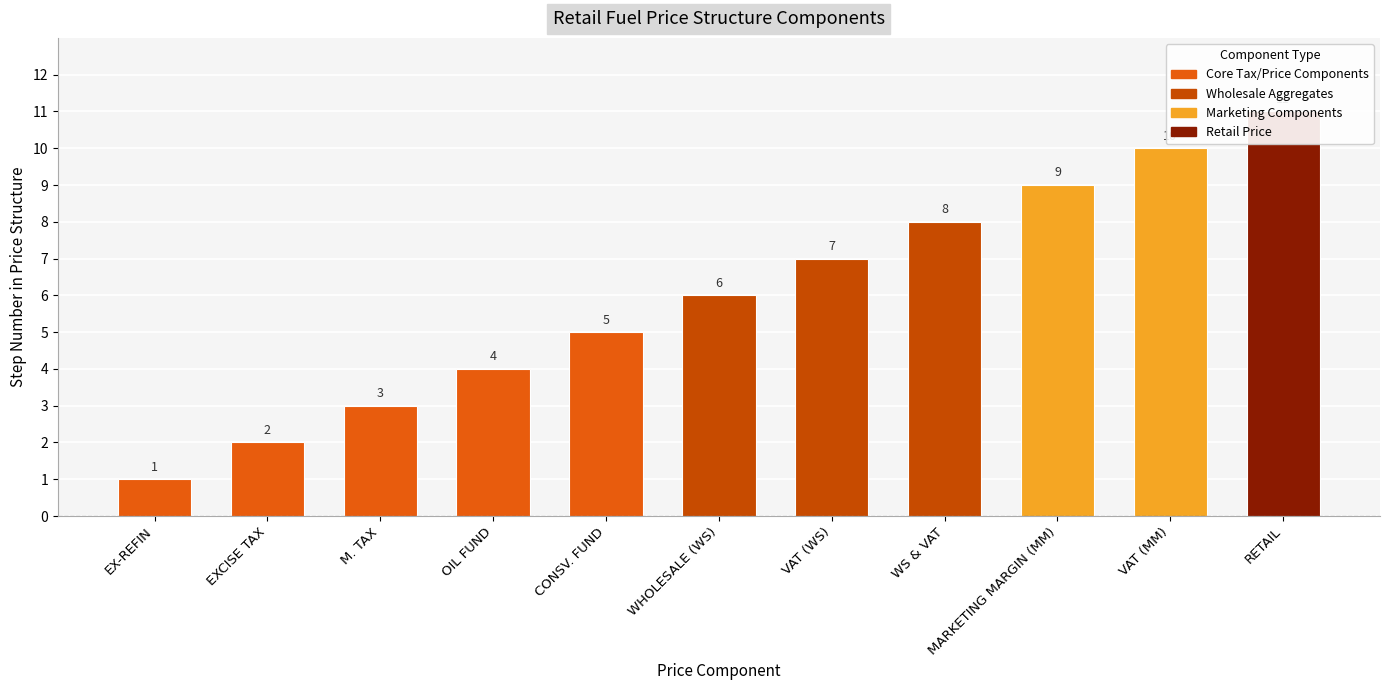

Which label corresponds to the smallest value in the chart?

EX-REFIN